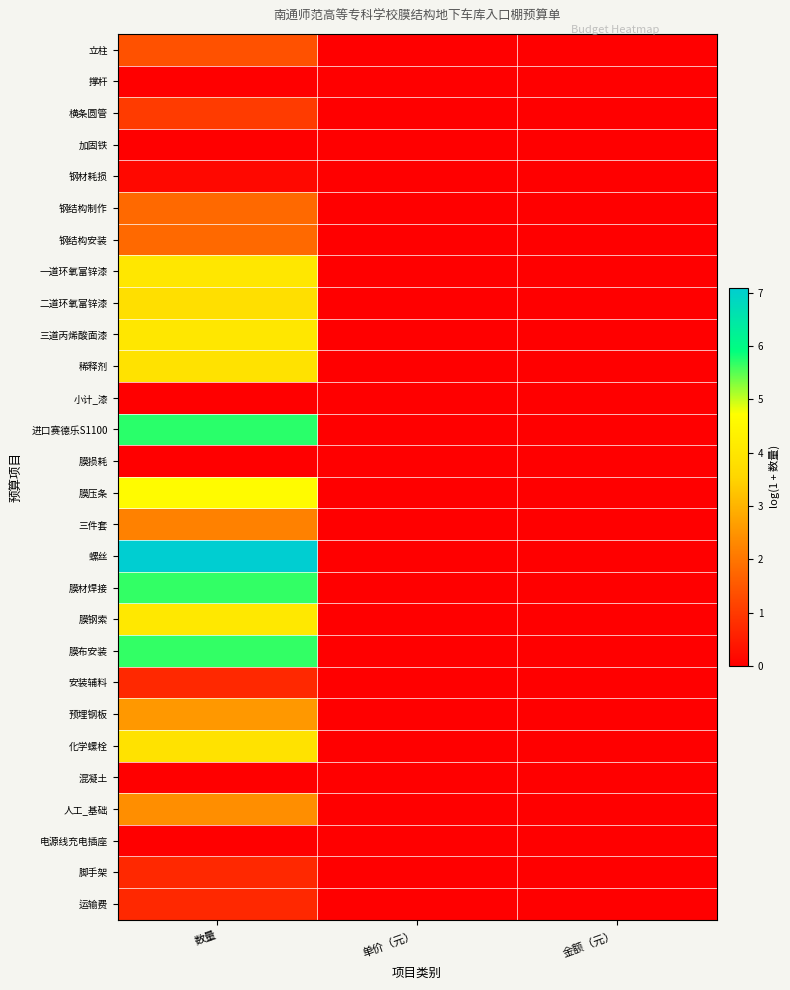

Between 金额（元） and 单价（元）, which is larger?

金额（元）